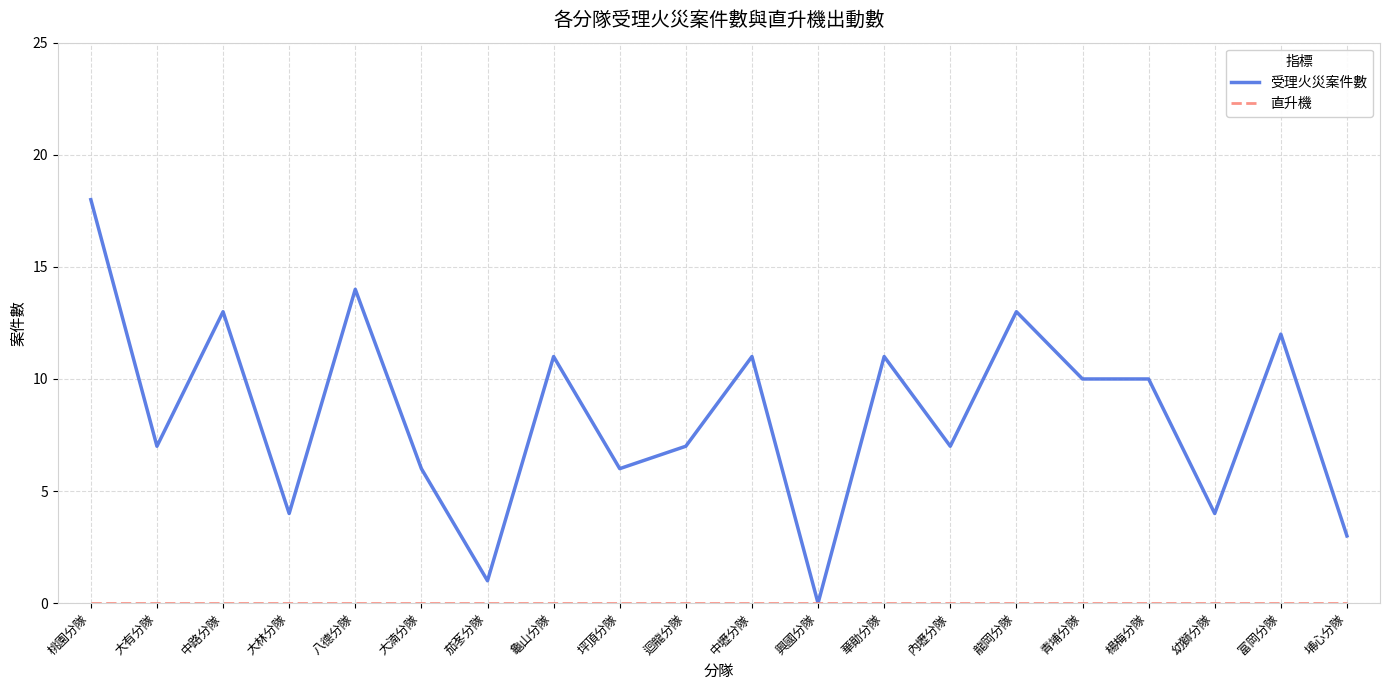

Which category has the highest value in the 受理火災案件數 series?

桃園分隊